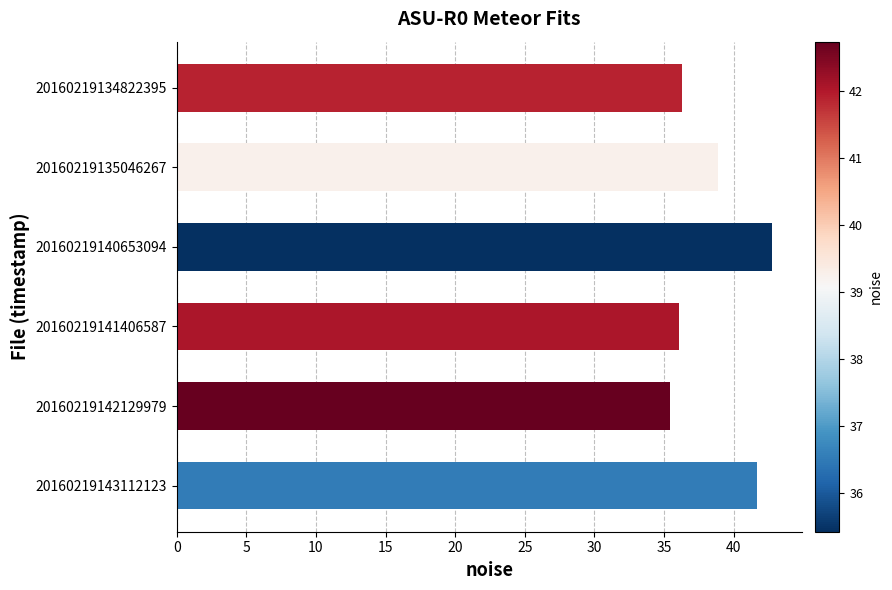

Reading bottom to top, extract all data points from this chart.

41.6	35.4	36.1	42.7	38.9	36.3